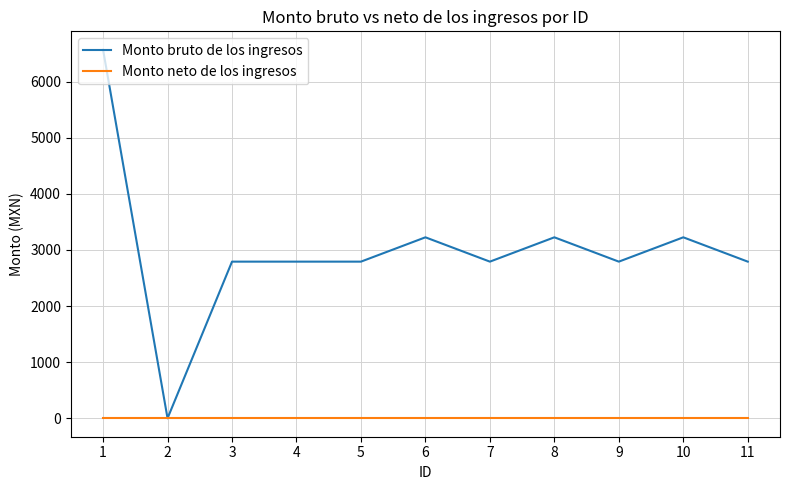

Rank the series at 8 from lowest to highest value.

Monto neto de los ingresos, Monto bruto de los ingresos